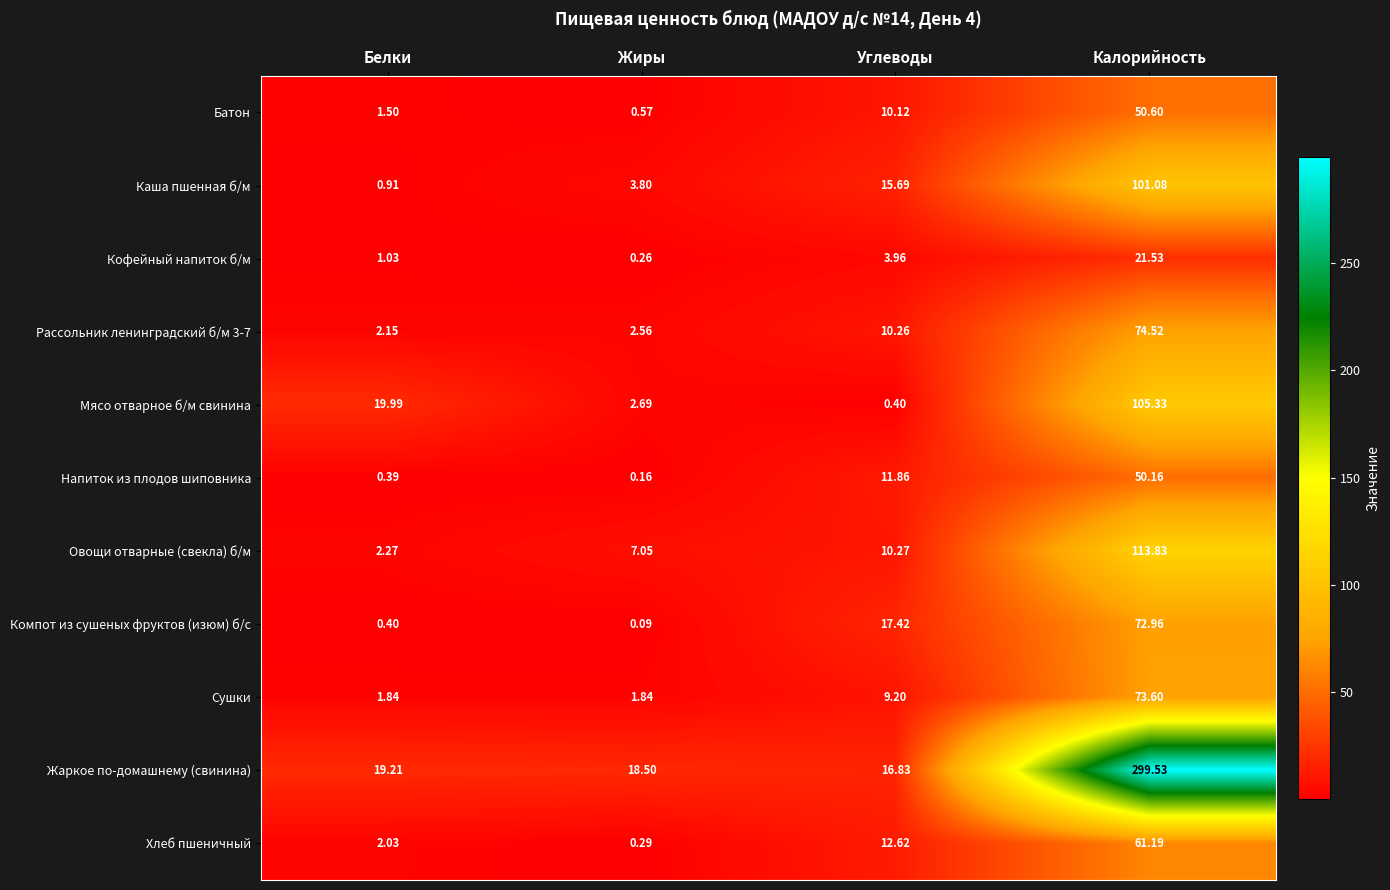

Between Жиры and Калорийность, which series saw the biggest shift?

Жаркое по-домашнему (свинина)